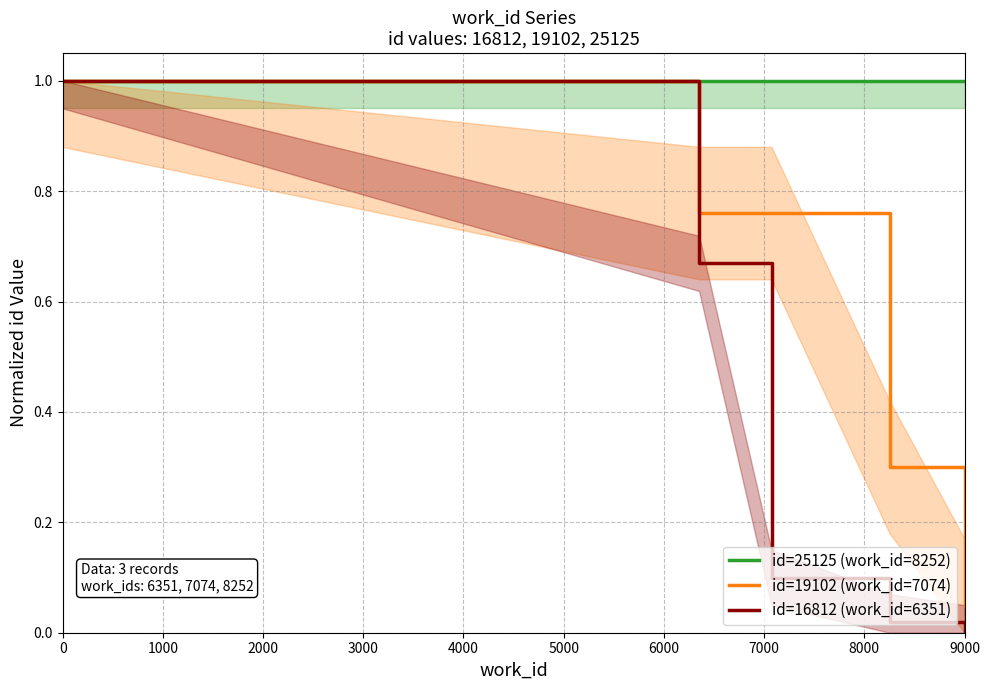

True or false: id=25125 (work_id=8252) and id=19102 (work_id=7074) intersect in this chart.

False